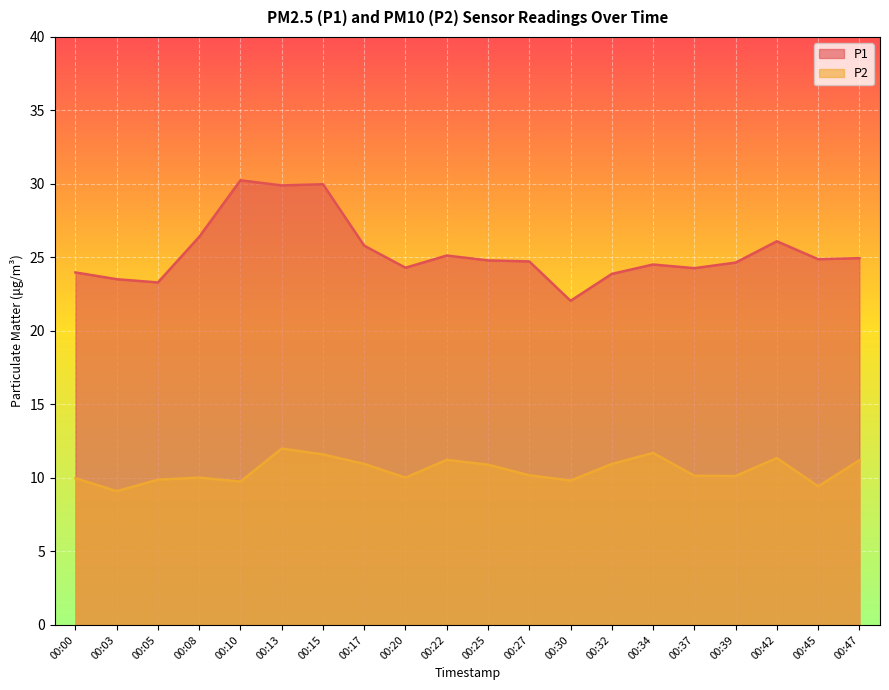

What is the difference between the maximum and second lowest values in the P1 series?

6.9